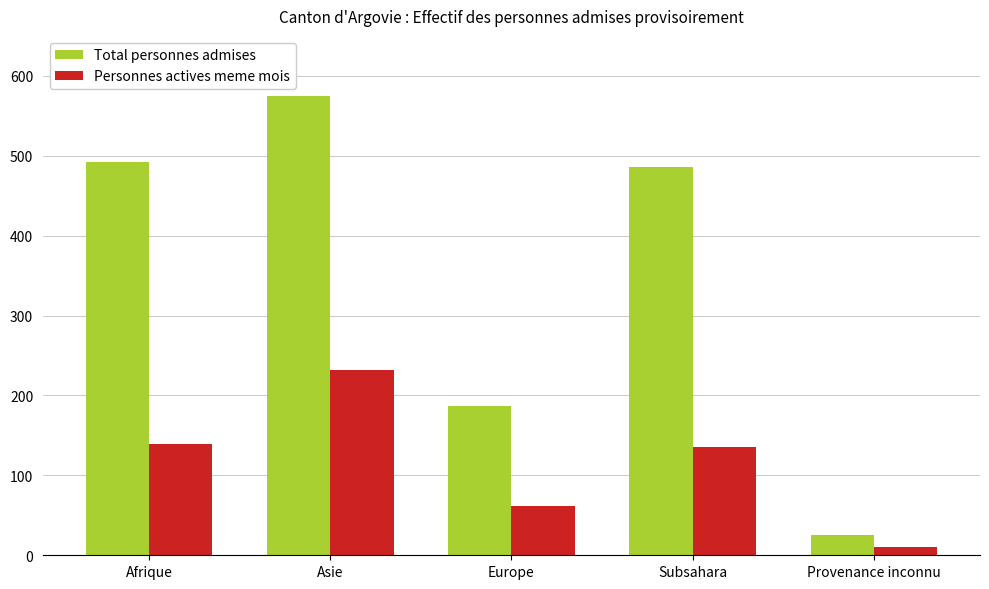

True or false: Total personnes admises has a value of 56 at Europe.

False